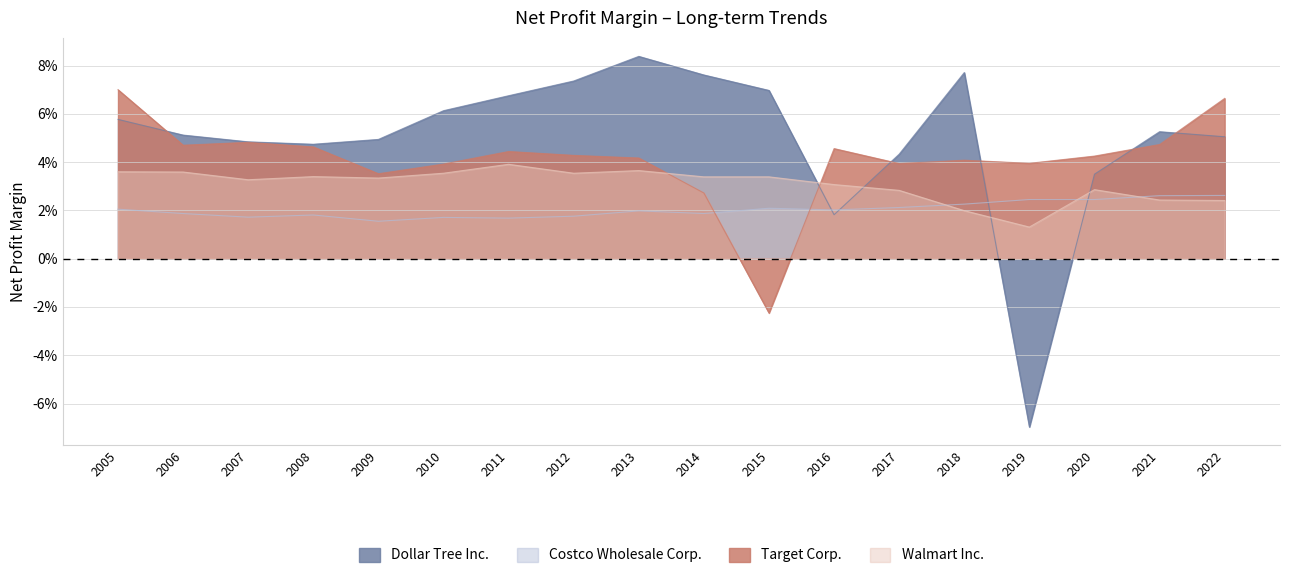

What are all the series names shown in the legend?

Dollar Tree Inc., Costco Wholesale Corp., Target Corp., Walmart Inc.